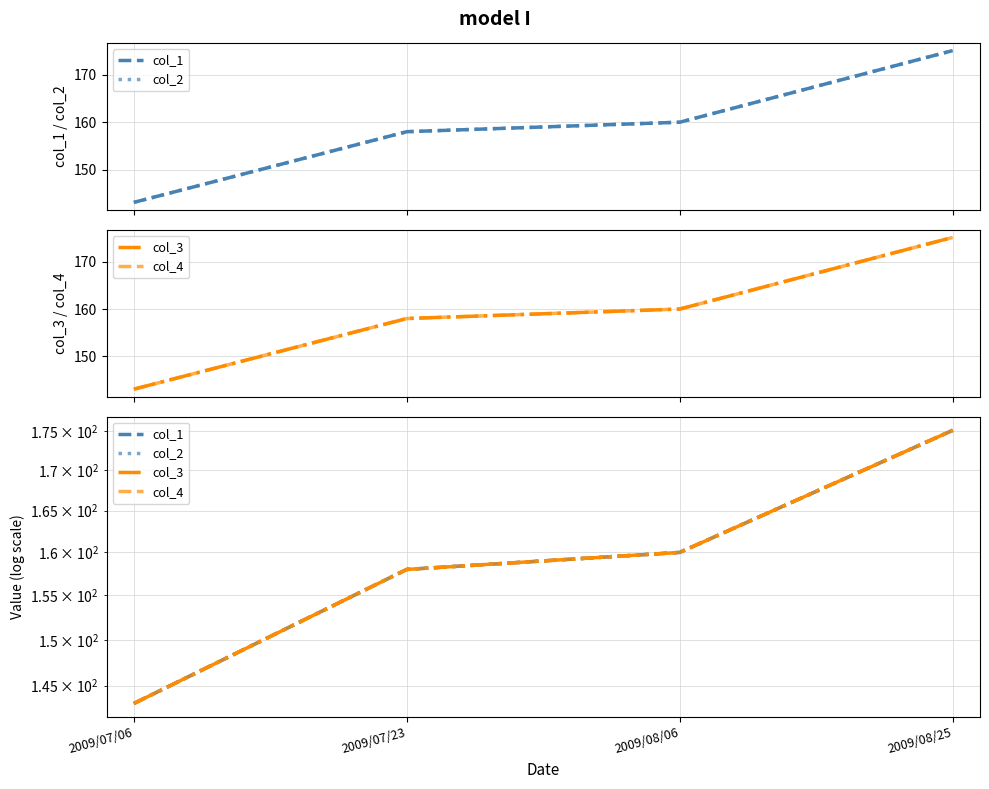

How many data points in col_1 are less than 160?

2